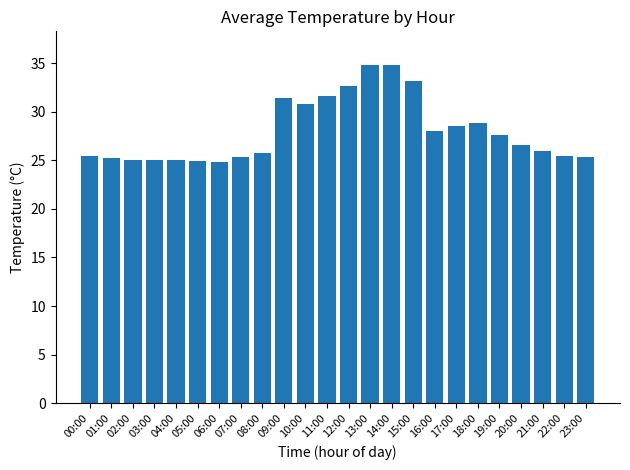

Between 11:00 and 08:00, which is larger?

11:00